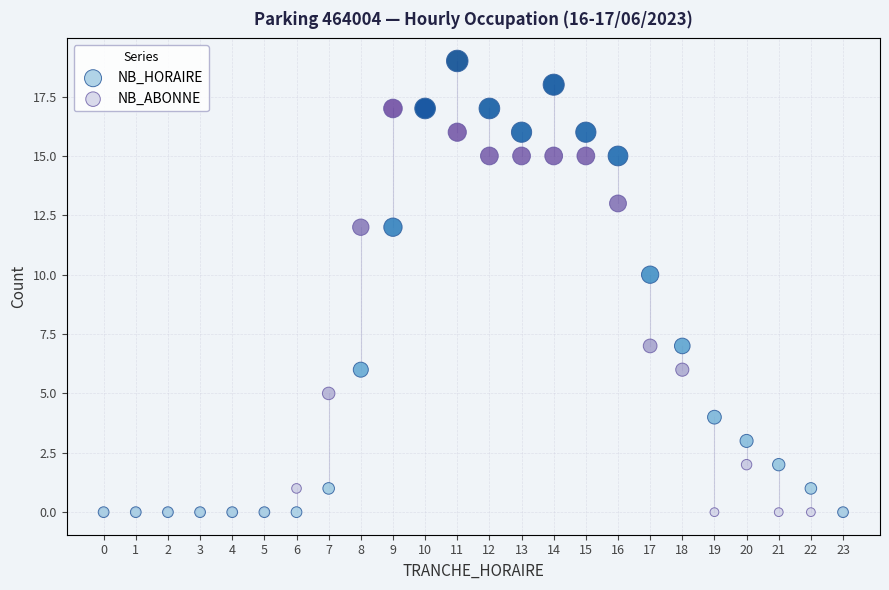

What are all the series names shown in the legend?

NB_HORAIRE, NB_ABONNE